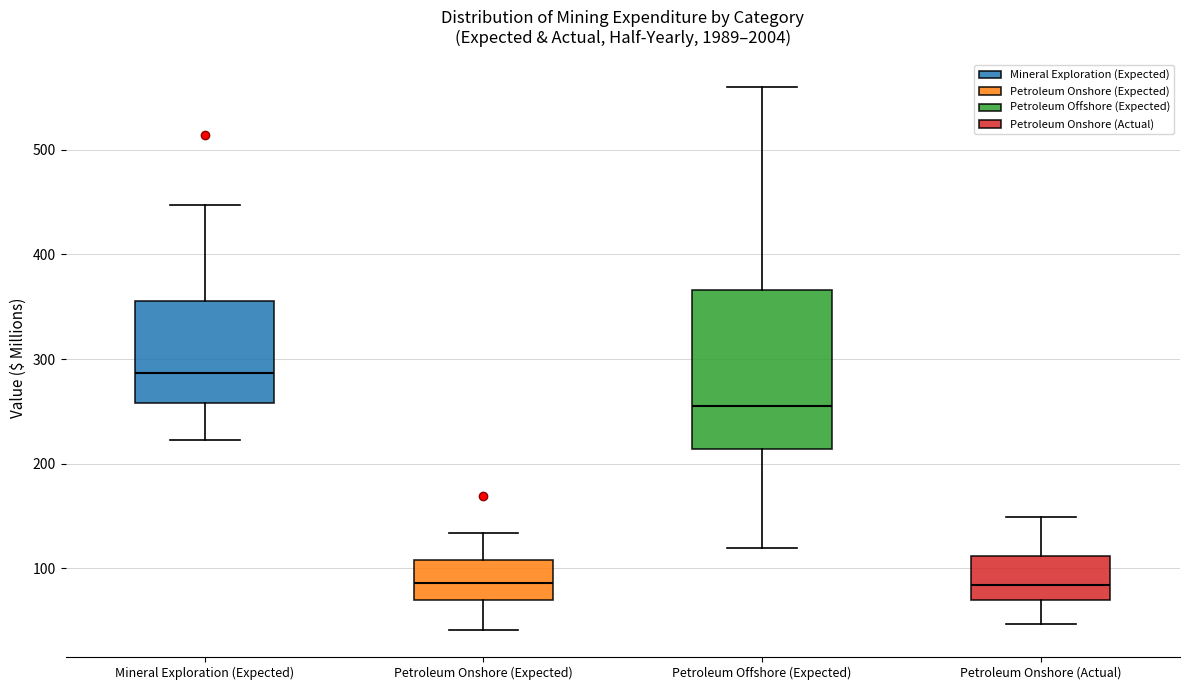

Comparing the boxes themselves (not the whiskers), which one is the tallest?

Petroleum Offshore (Expected)